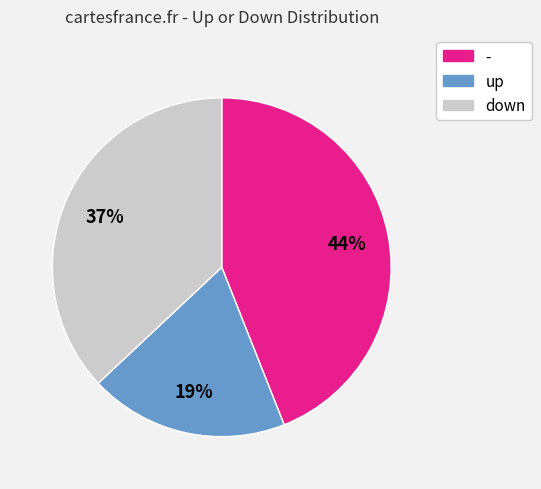

What is the ratio of the value at - to the value at down?

1.2